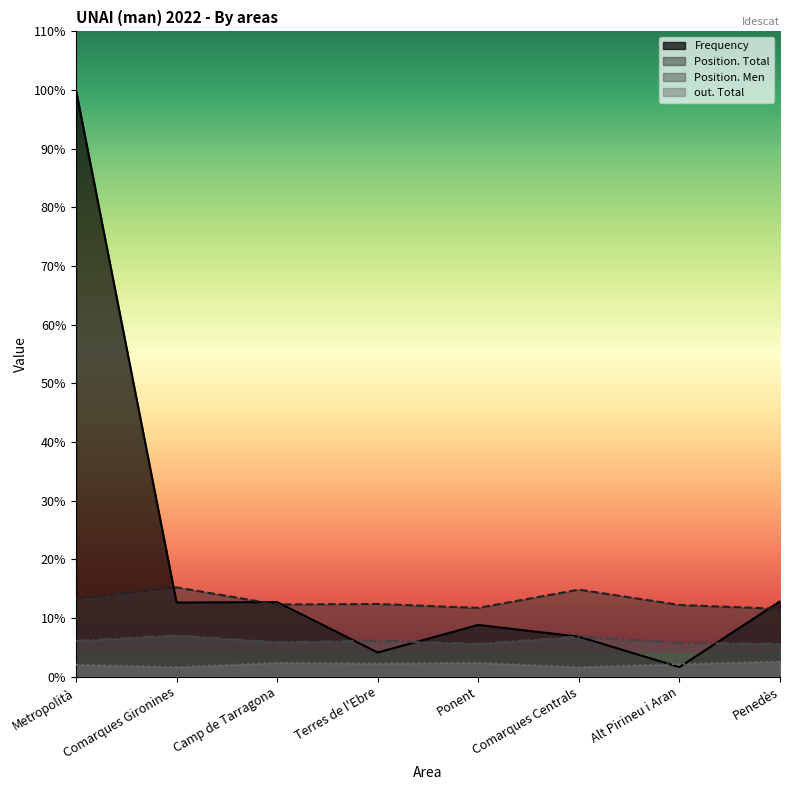

True or false: Frequency and Position. Men intersect in this chart.

True